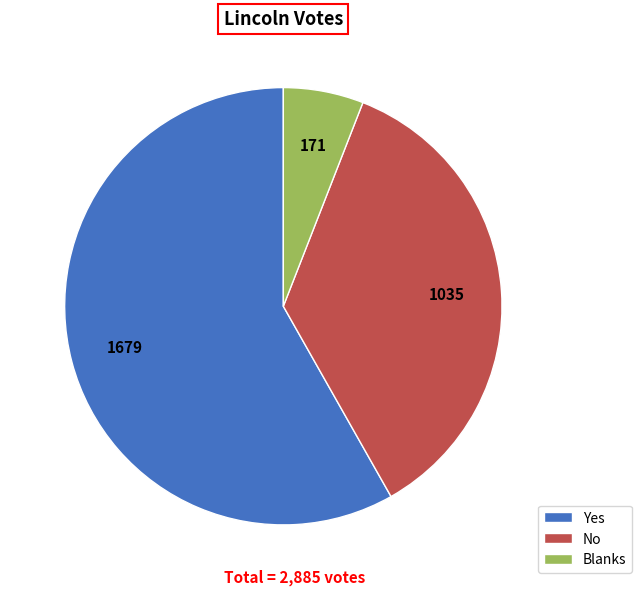

True or false: Yes accounts for 70% of the total.

False